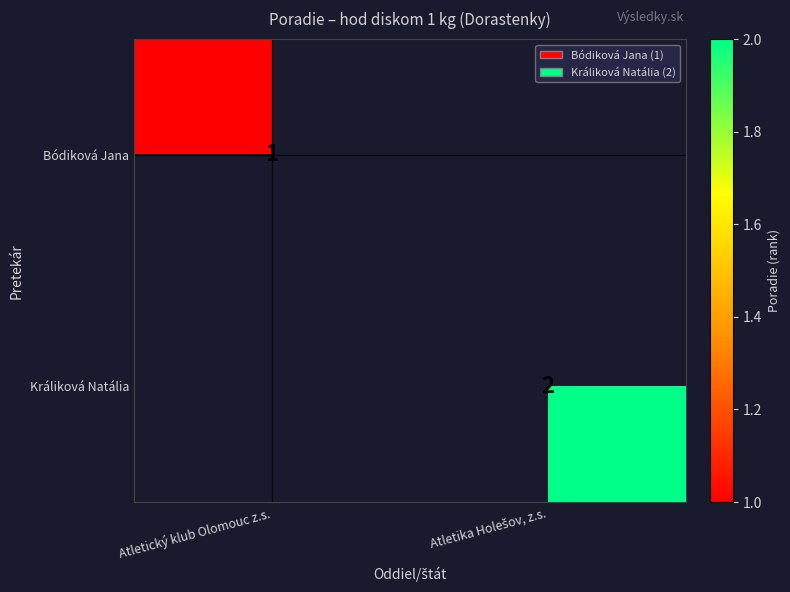

At how many categories does at least one series exceed 1?

1